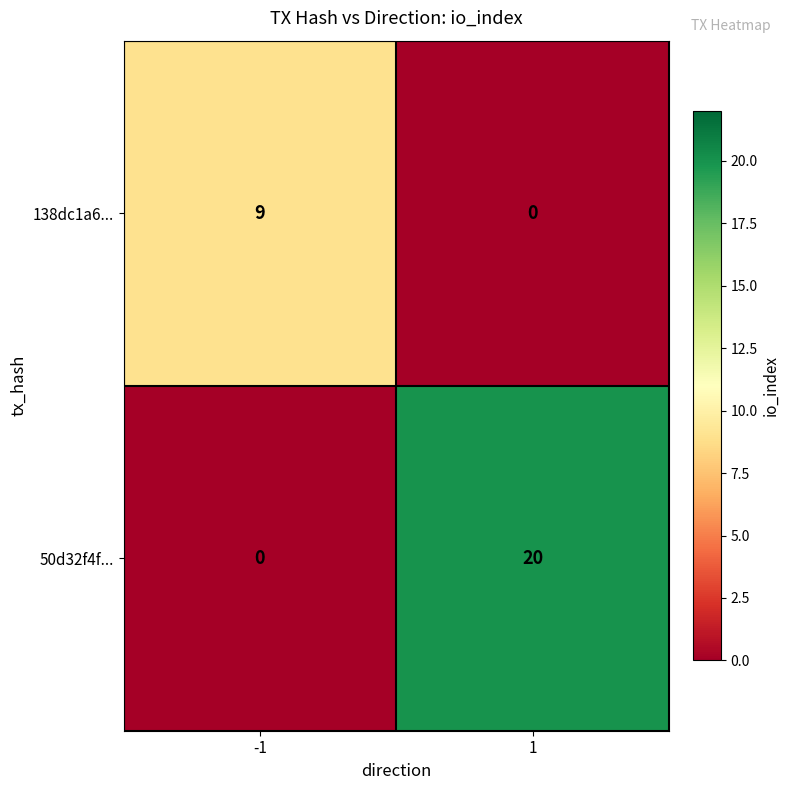

At which category is the sum across all series the highest?

1